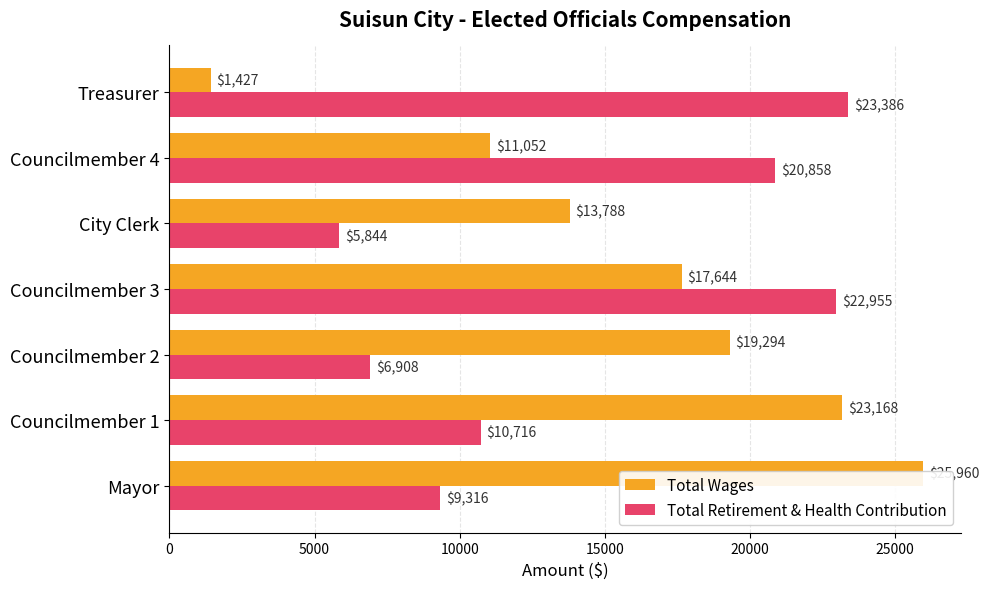

What is the difference between the Total Wages values at Councilmember 4 and Councilmember 1?

12116